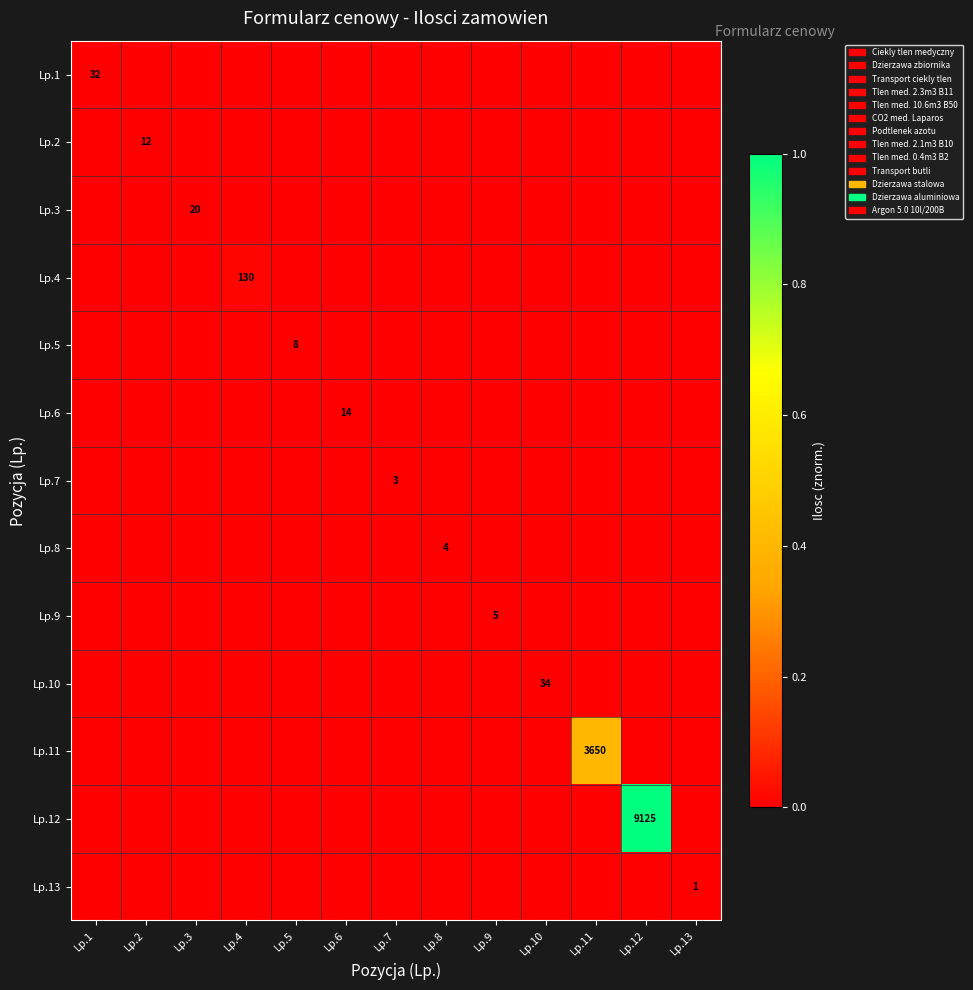

At how many categories does at least one series exceed 0?

13